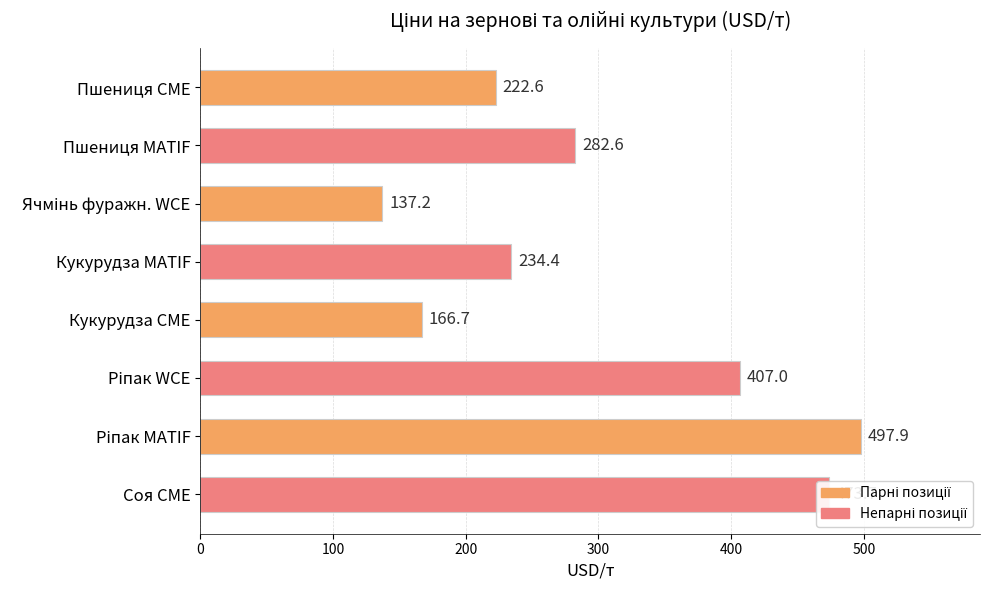

How many categories are shown in the chart?

8